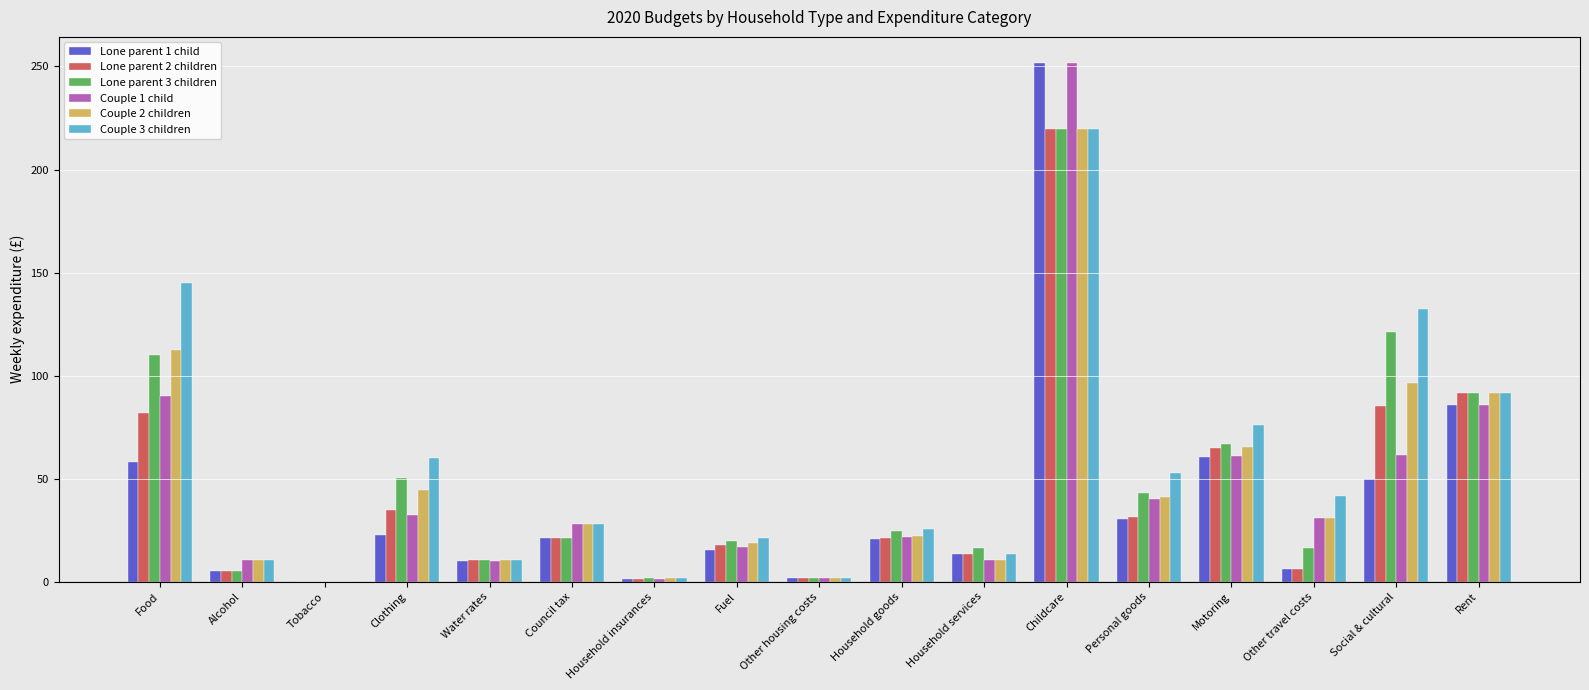

What is the sum of all Lone parent 2 children values?

707.7